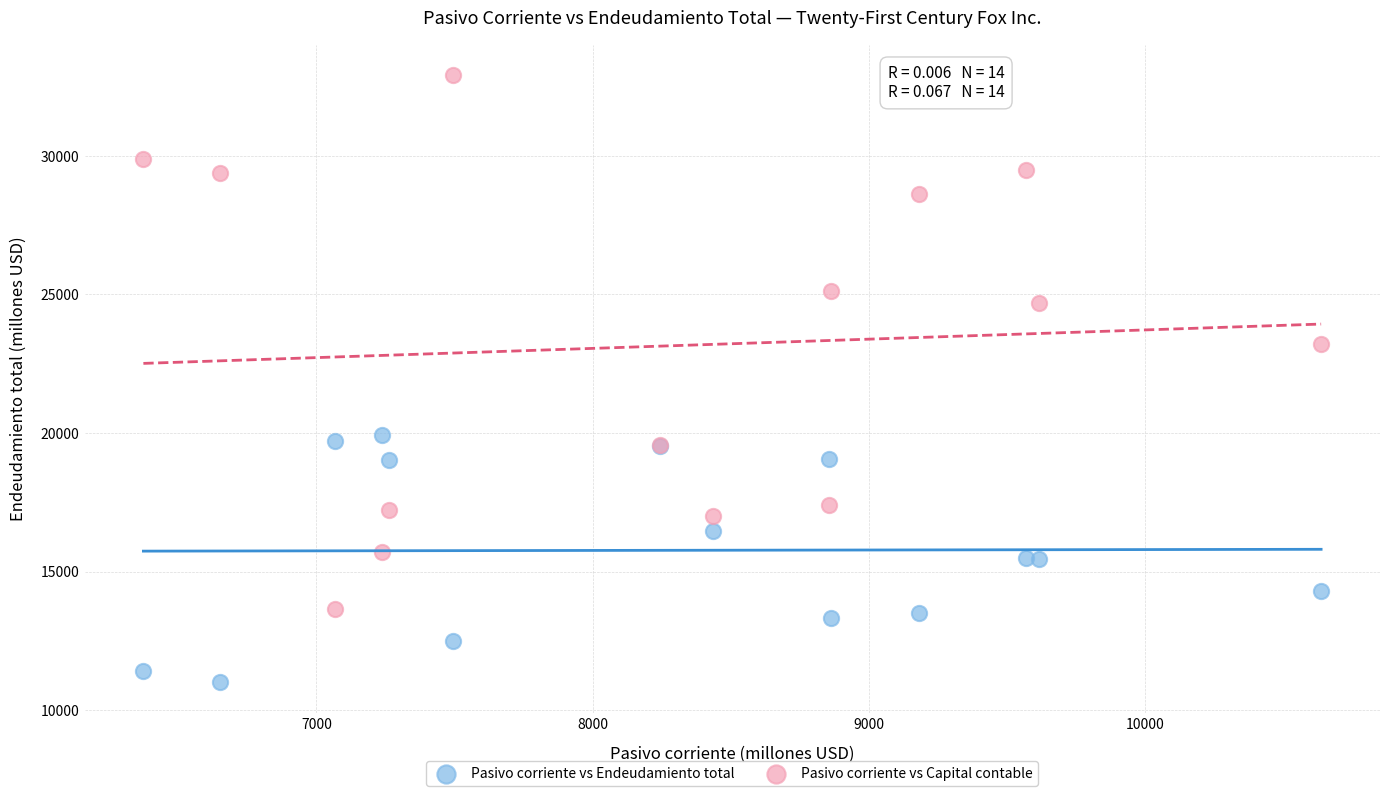

Across all series, what Y value is closest to 21960?

23224